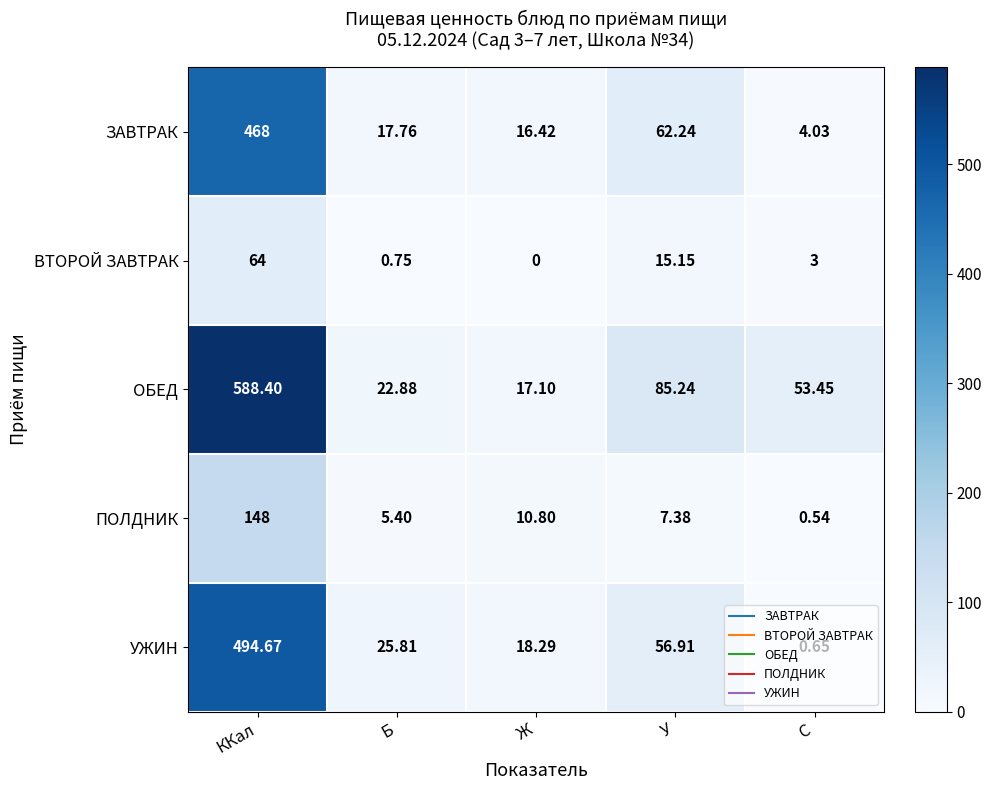

List the series in order of their peak value, highest first.

ОБЕД, УЖИН, ЗАВТРАК, ПОЛДНИК, ВТОРОЙ ЗАВТРАК